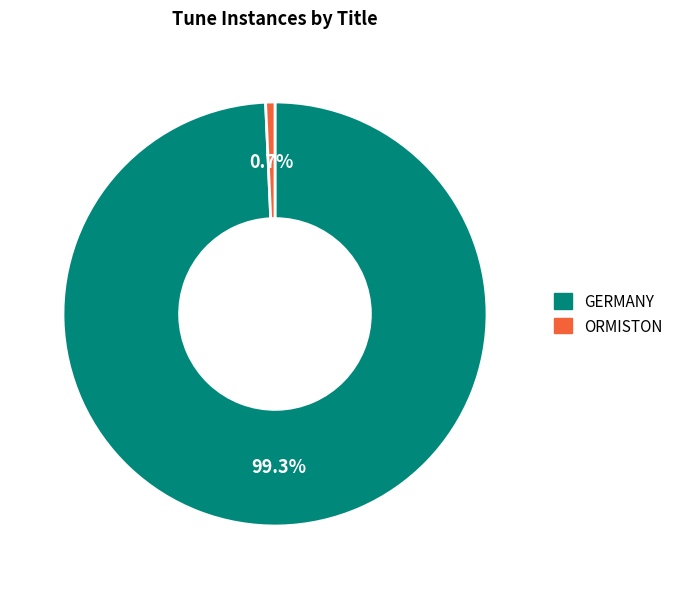

To the nearest percent, what is the average slice percentage?

50%